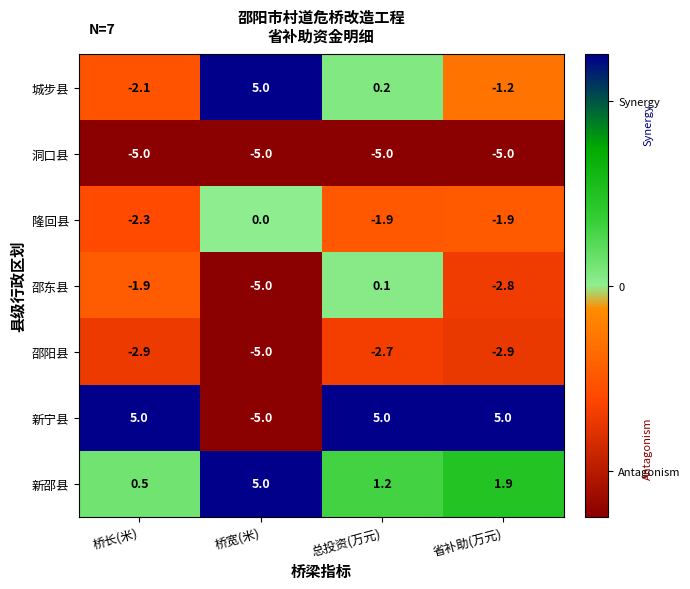

The 邵东县 series shows 0.1 at 总投资(万元). True or false?

True